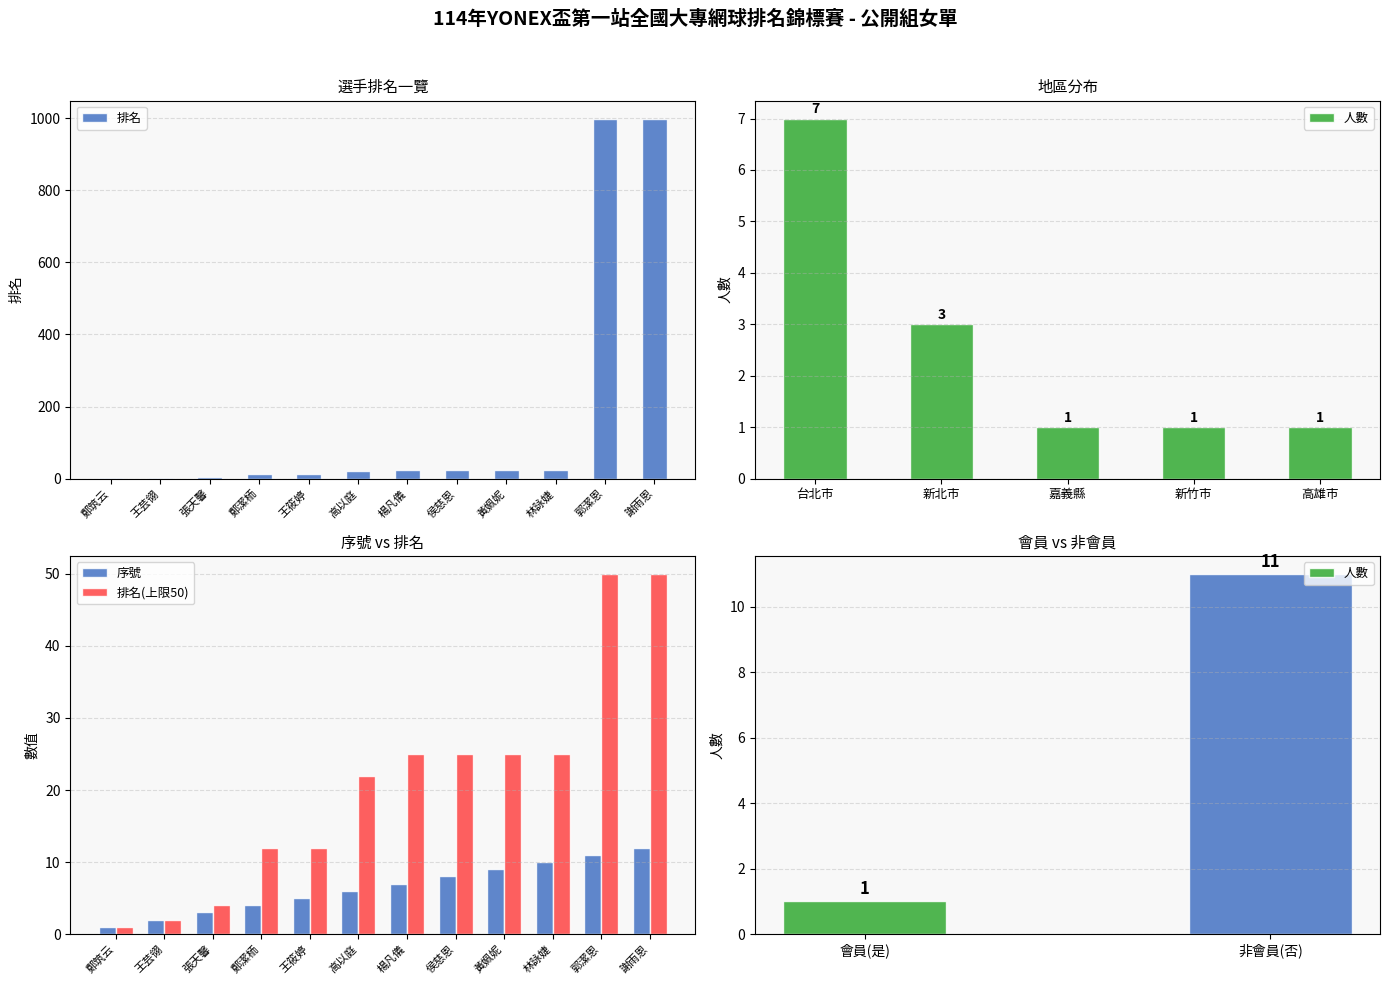

List the series in order of their overall mean, lowest first.

序號, 排名